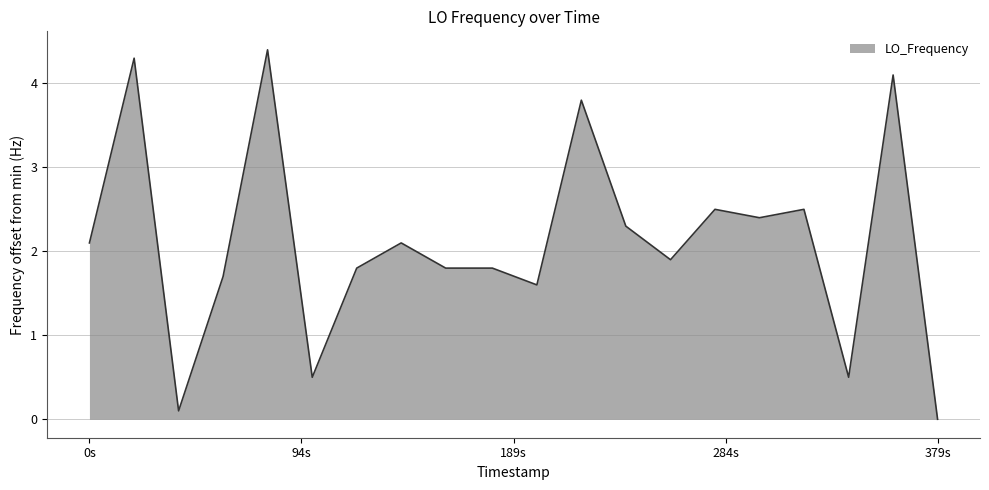

What is the greatest value displayed?

4.4